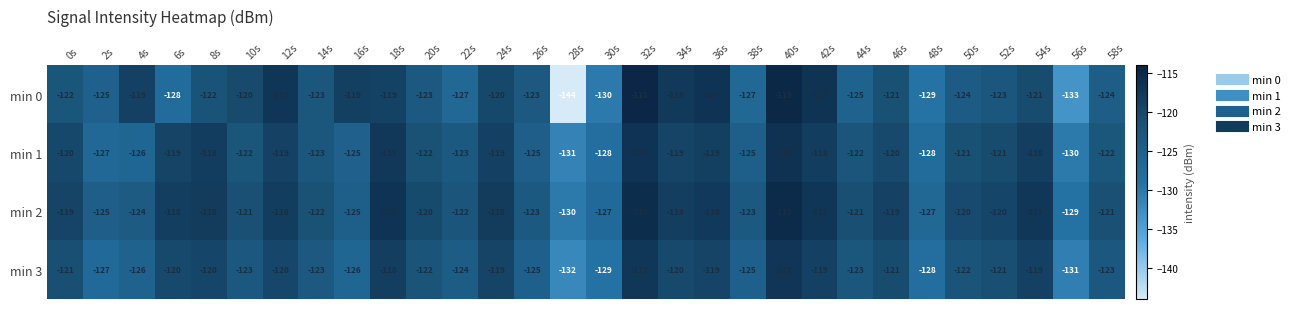

The value of min 3 at 58s is -123. True or false?

True